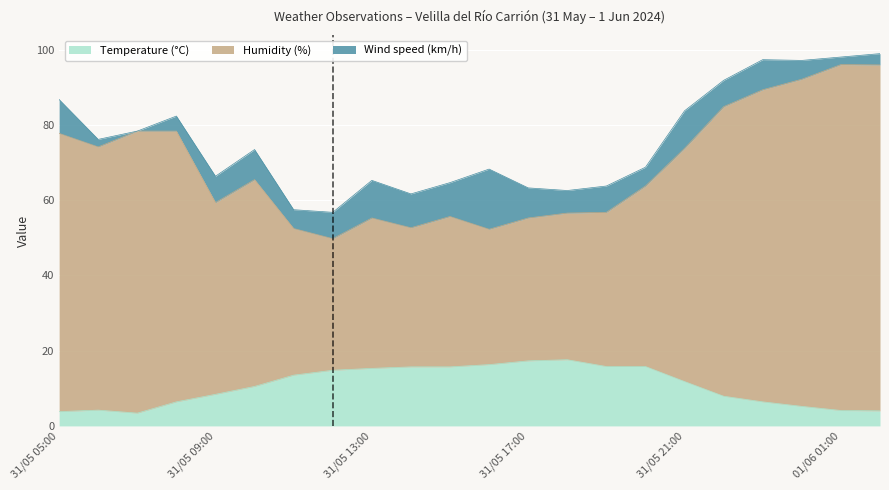

What is the highest value of the Temperature (°C) series?

17.6